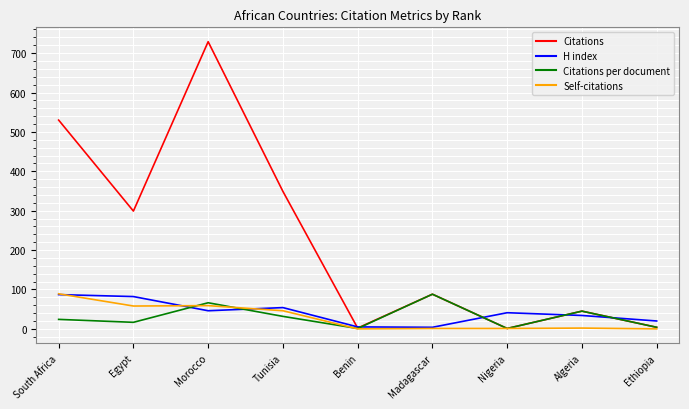

What are all the series names shown in the legend?

Citations, H index, Citations per document, Self-citations